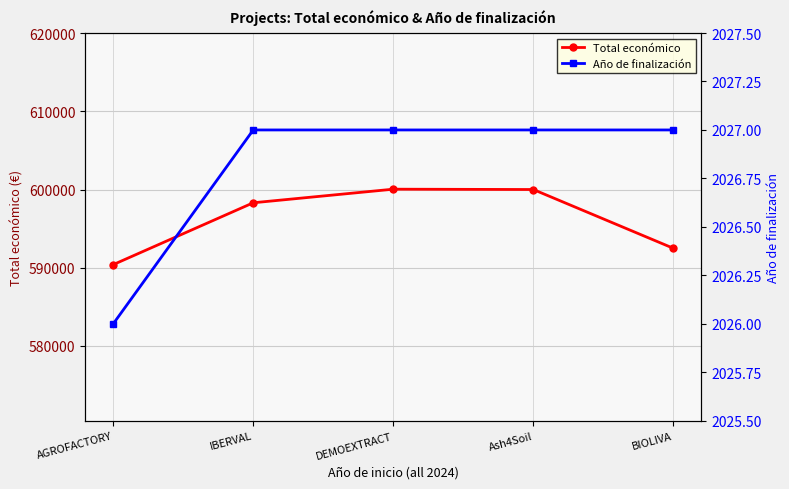

What position from the left is IBERVAL?

2